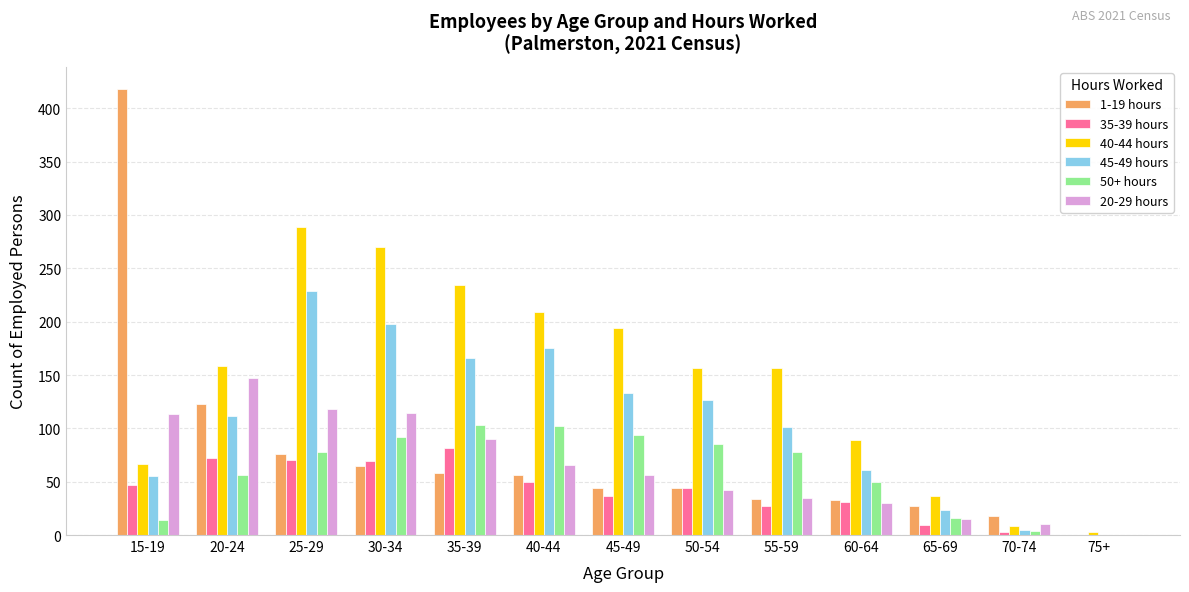

True or false: 40-44 hours has a value of 85 at 30-34.

False